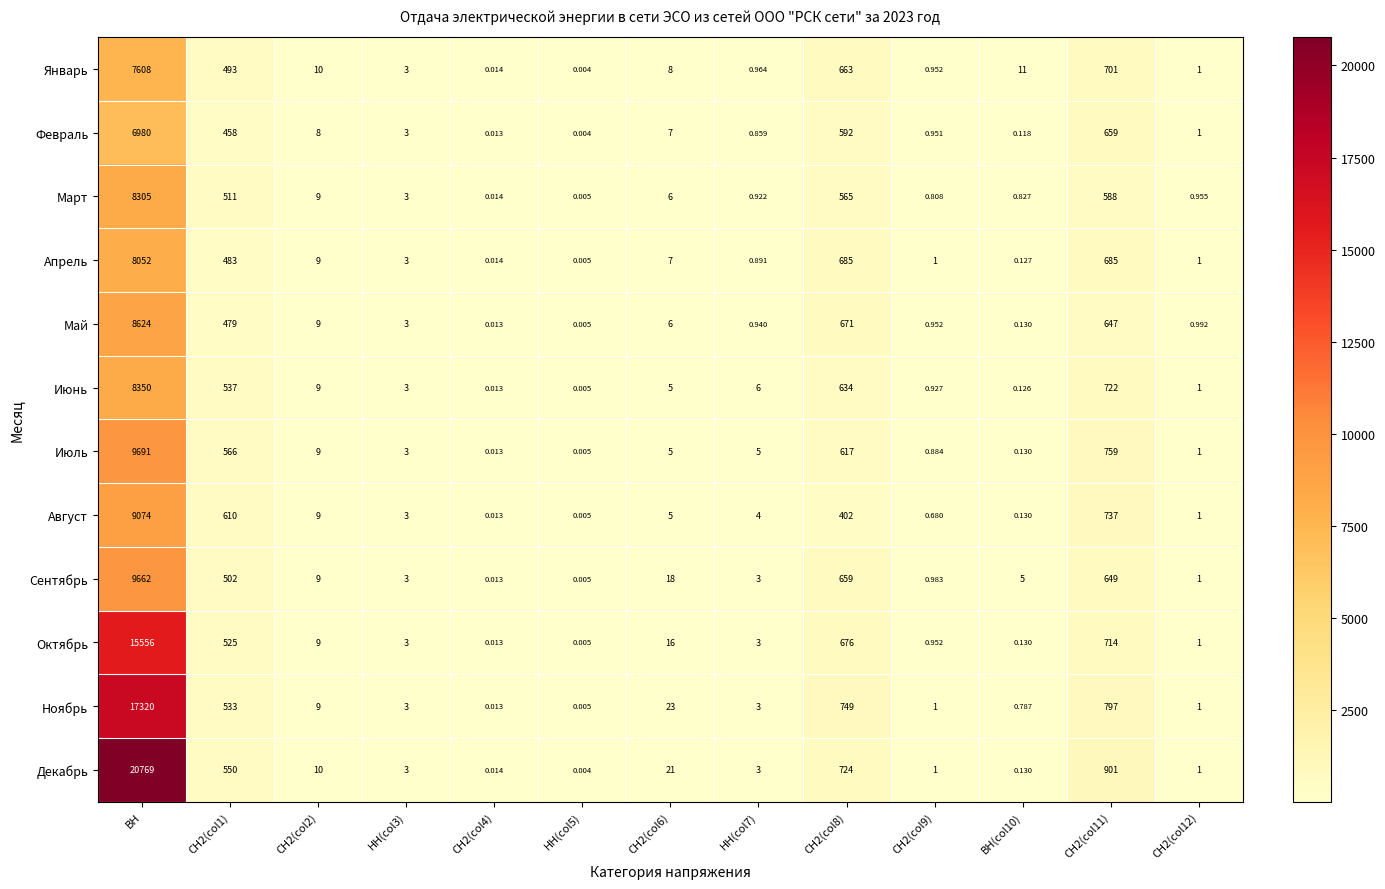

Is the value of Июль at СН2(col12) greater than the value of Октябрь at СН2(col9)?

Yes